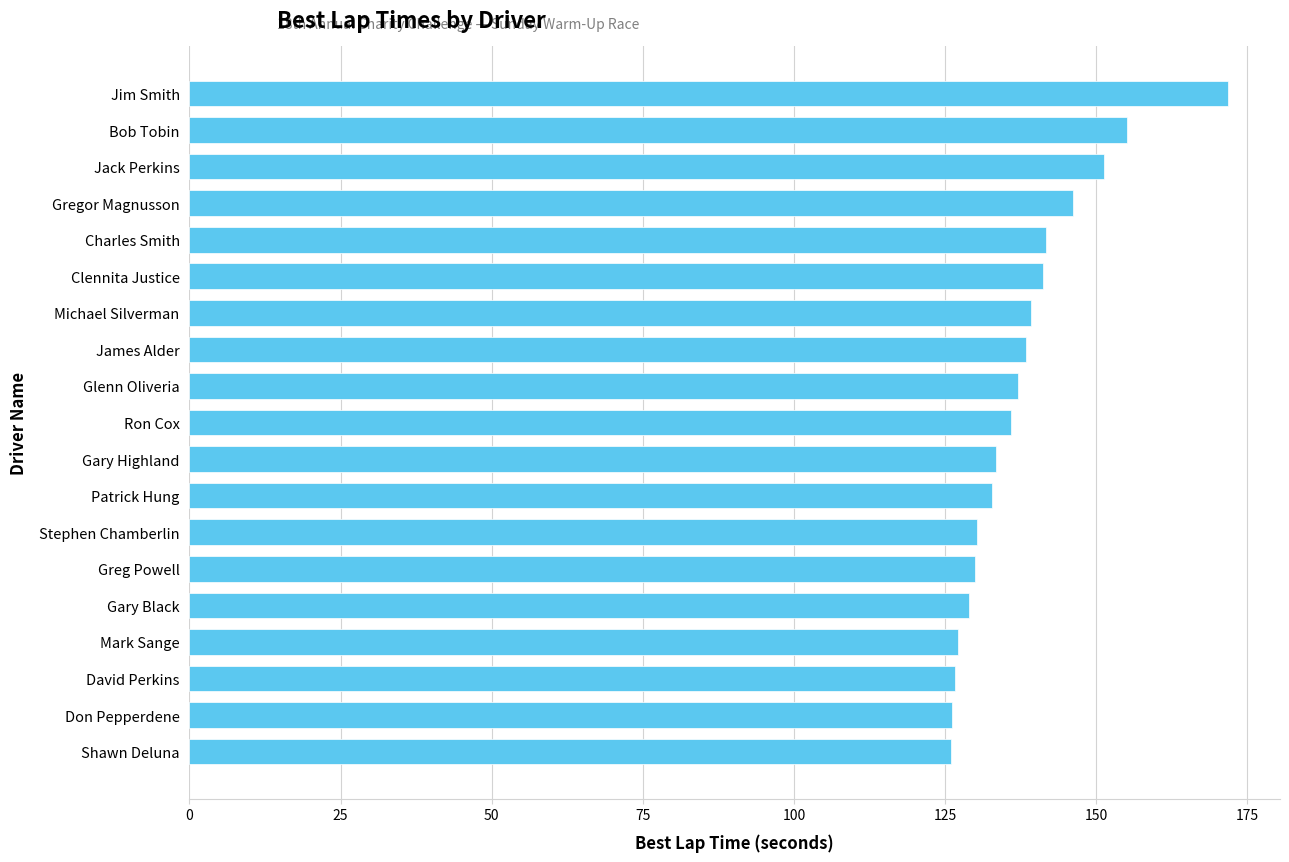

At which category does the chart reach its peak across all series?

Jim Smith